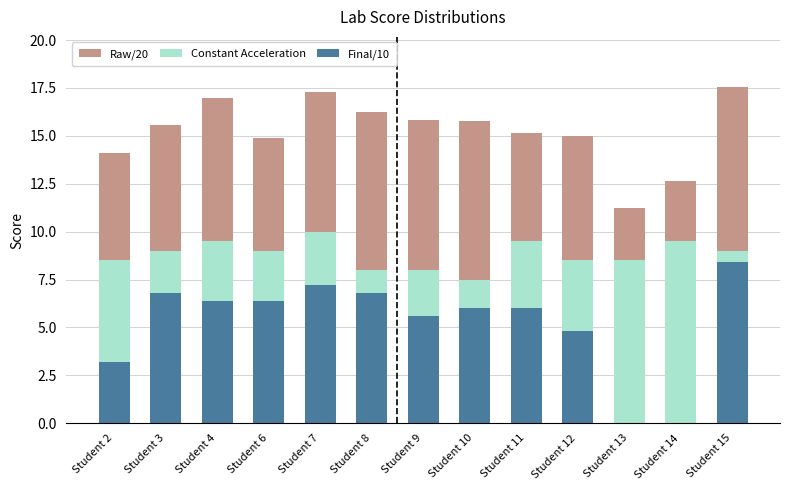

Where does the Constant Acceleration series first go above 9?

Student 4